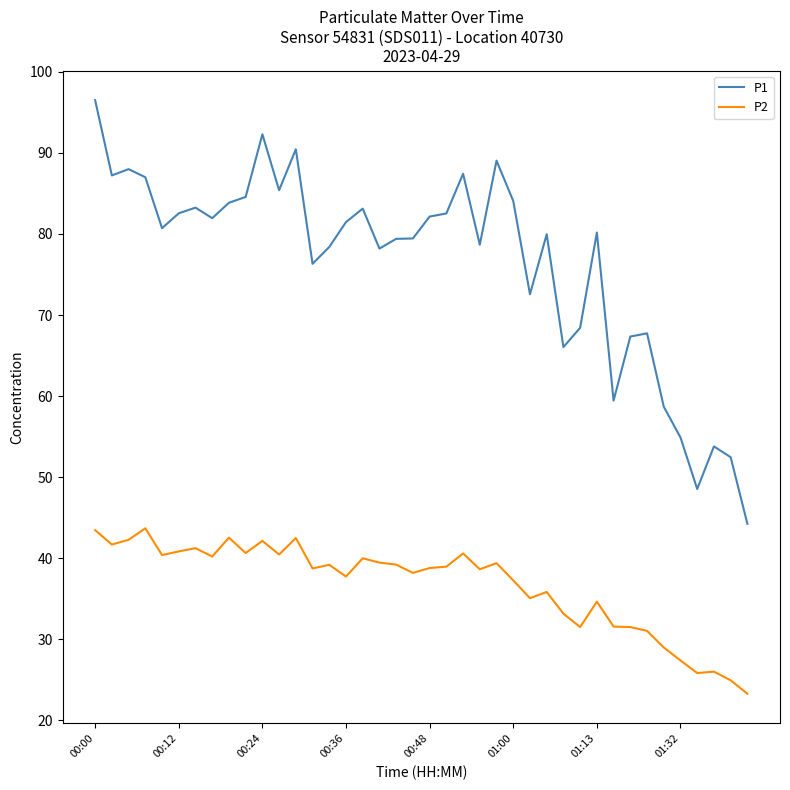

Which series has the largest total across all categories?

P1